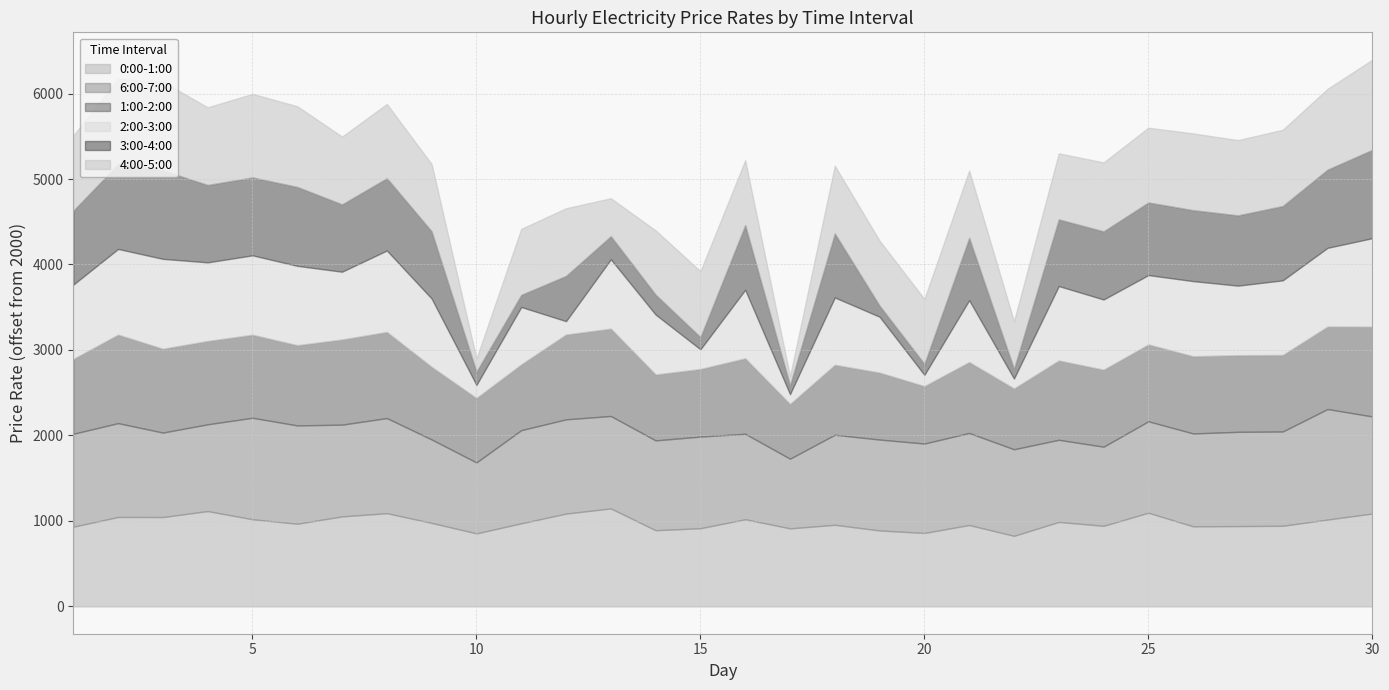

What is the maximum value for 0:00-1:00?

1146.2